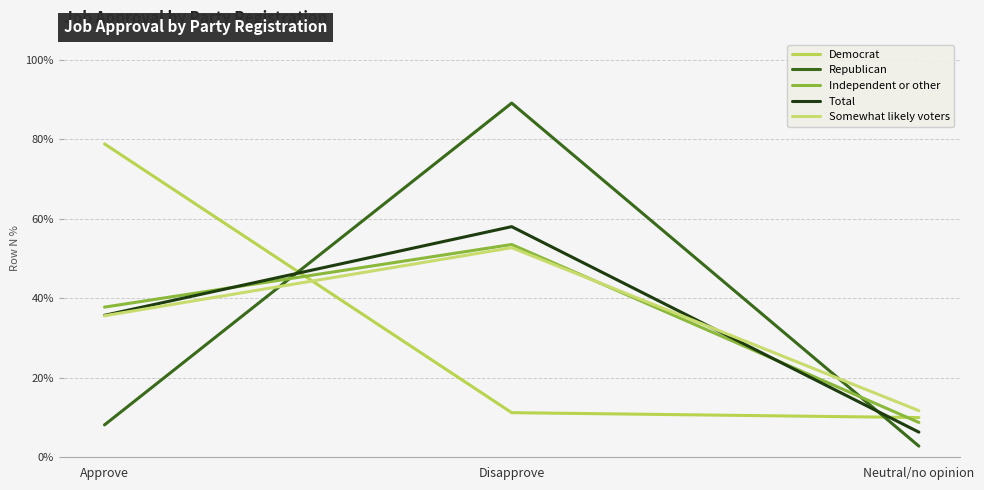

Does the chart display data point markers on the line(s)?

No